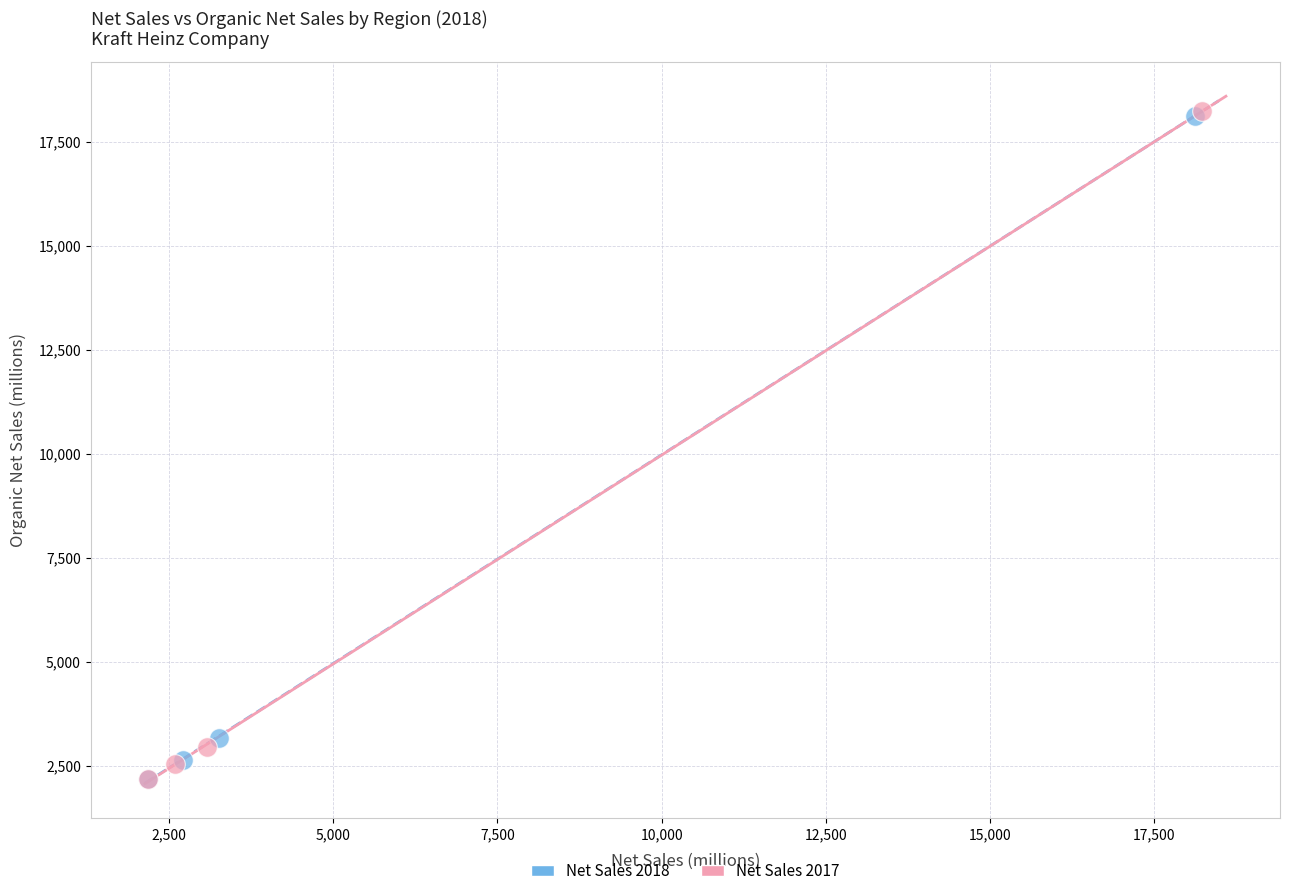

What are all the series names shown in the legend?

Net Sales 2018, Net Sales 2017